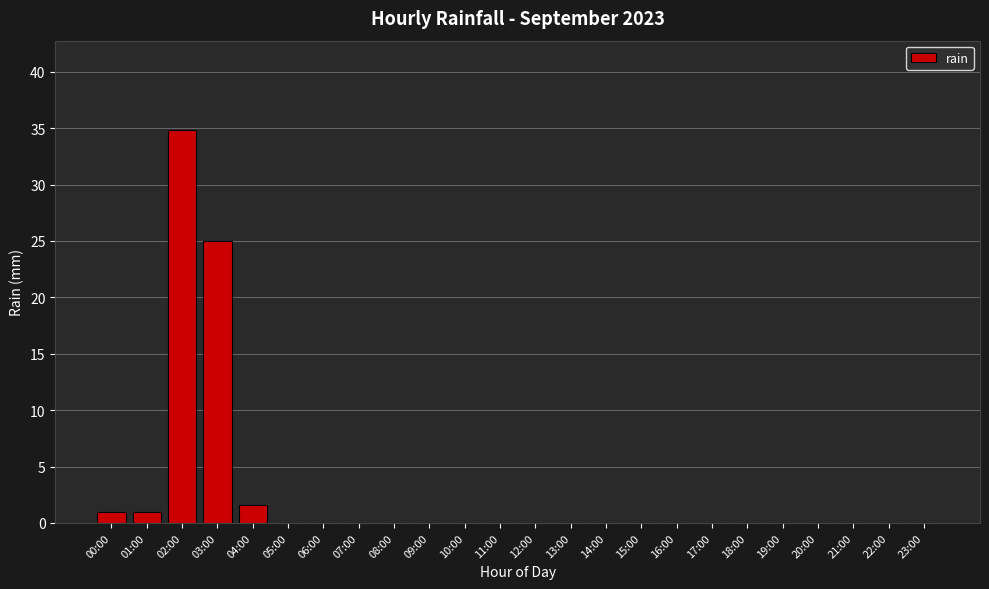

How many categories are shown in the chart?

24